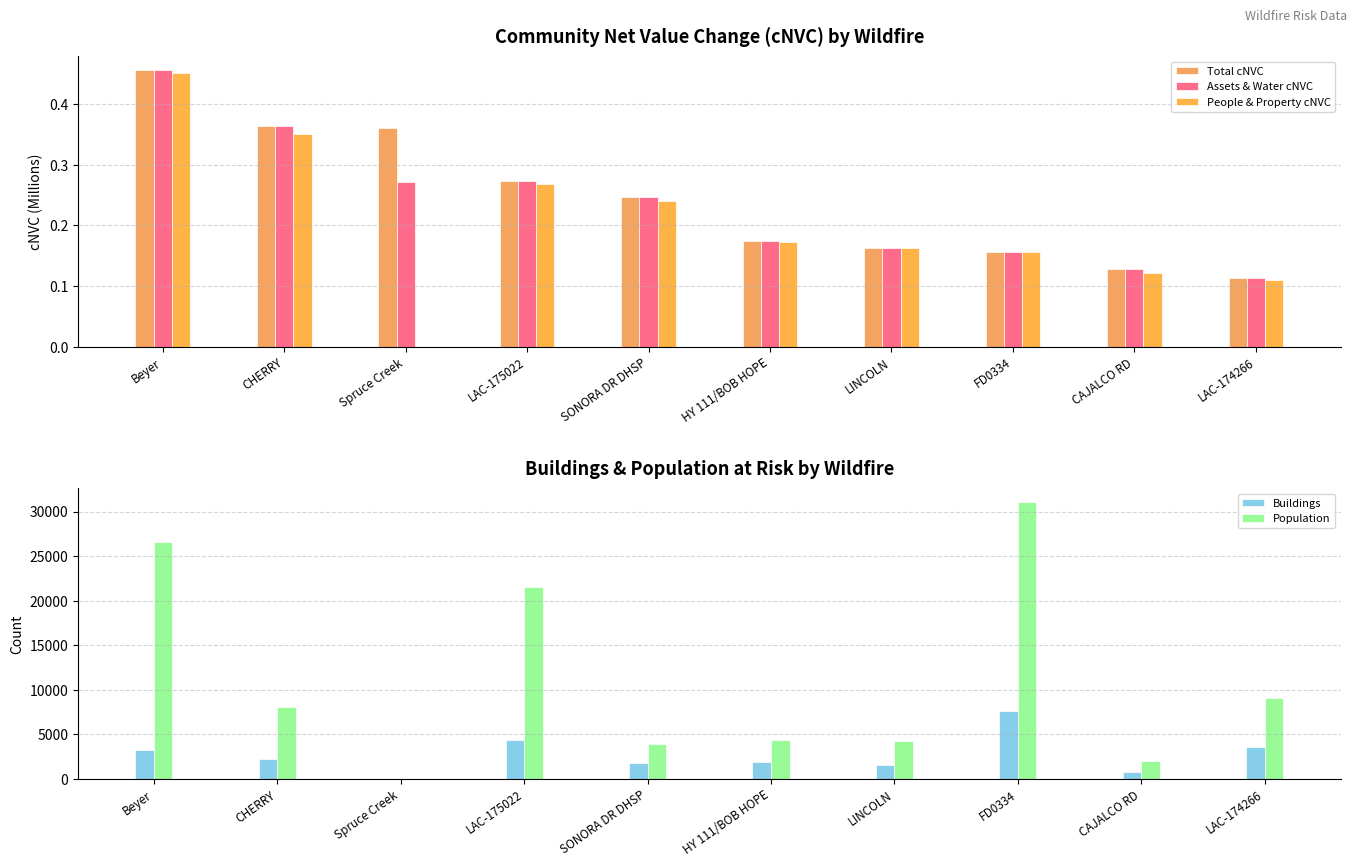

Which category has the lowest value across all series?

Spruce Creek